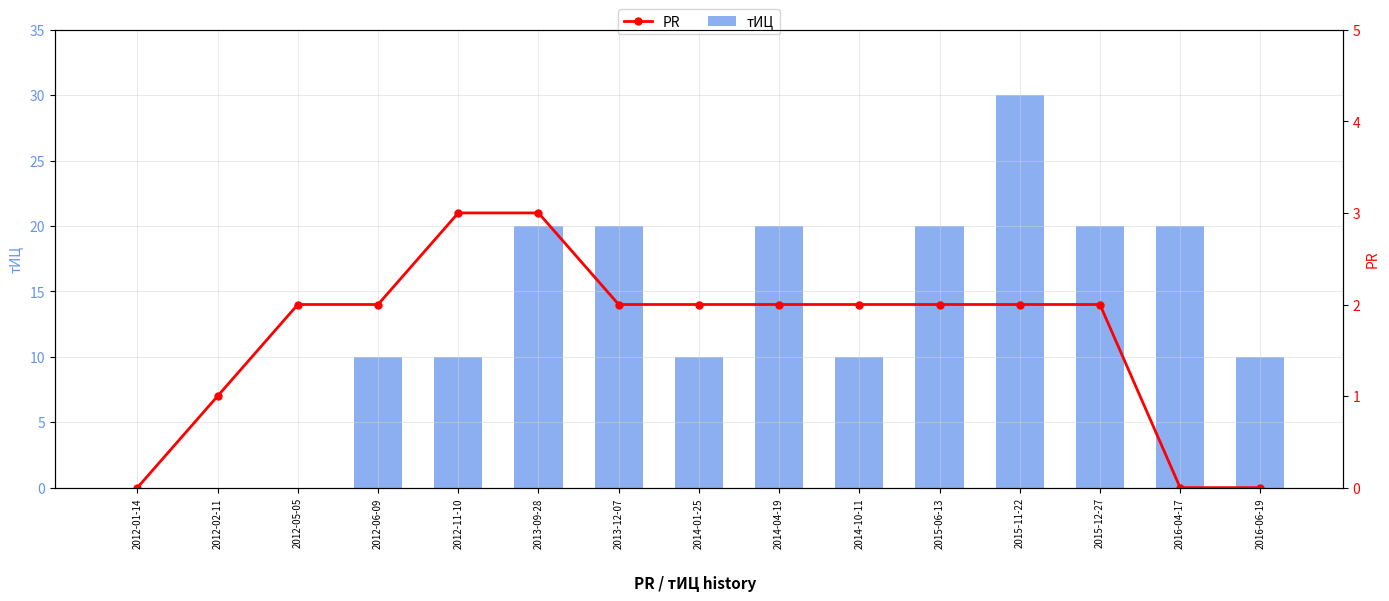

Where does the PR series first go above 2?

2012-11-10